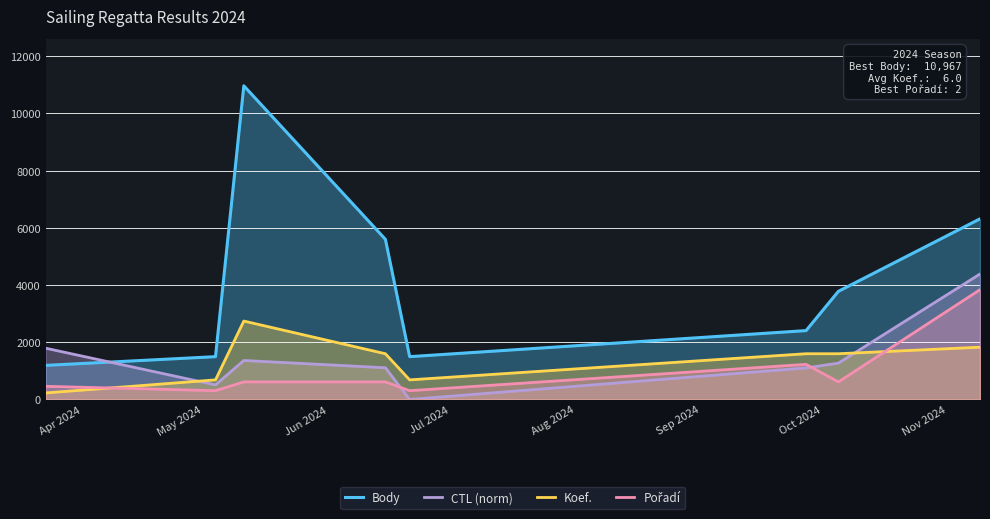

Which series has the widest spread of values?

Body